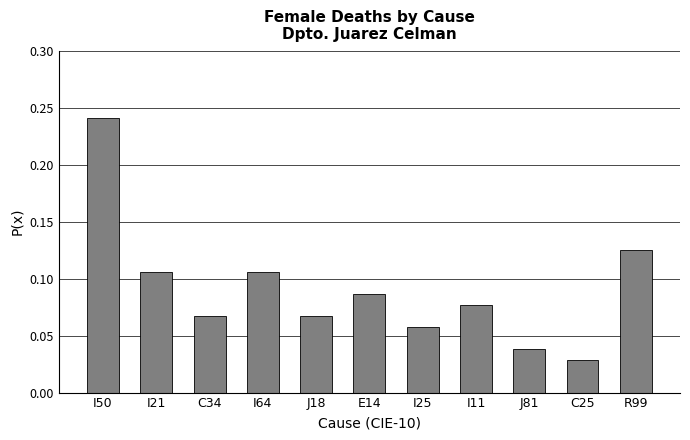

What is the label of the 8th bar from the left?

I11